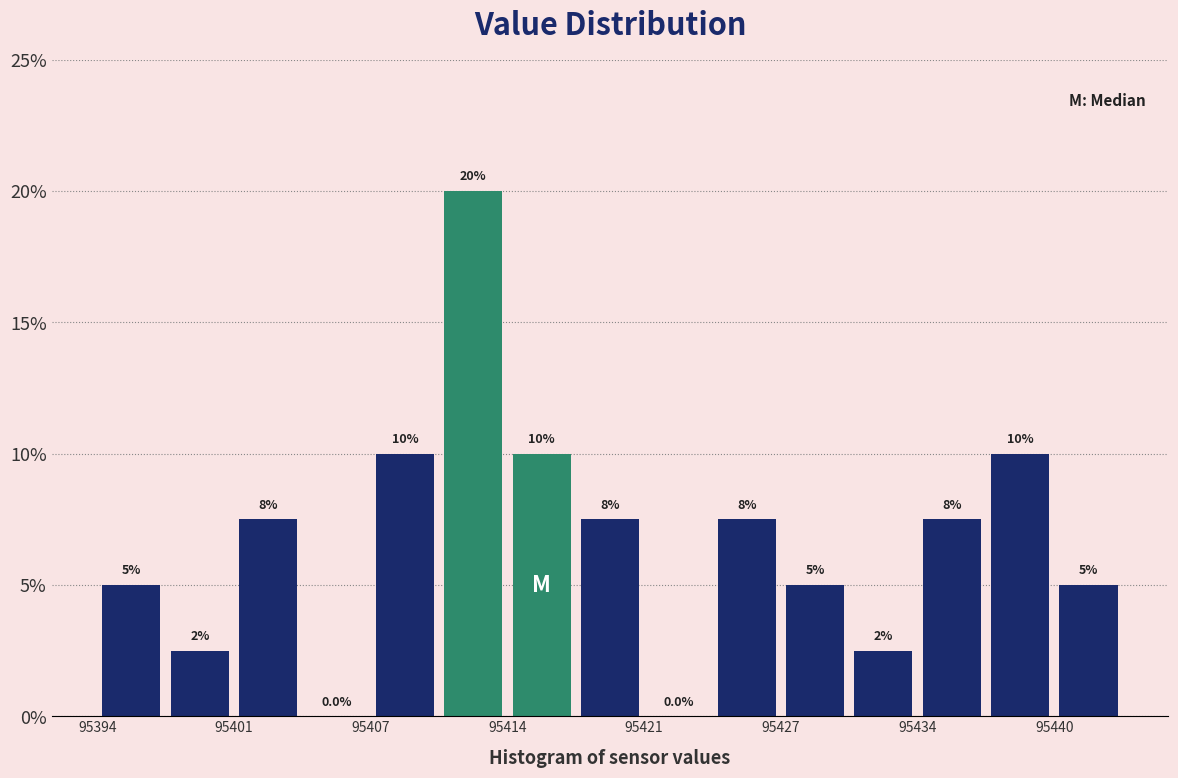

Read against the x-axis, roughly where is the centre of the tallest bar?

95412